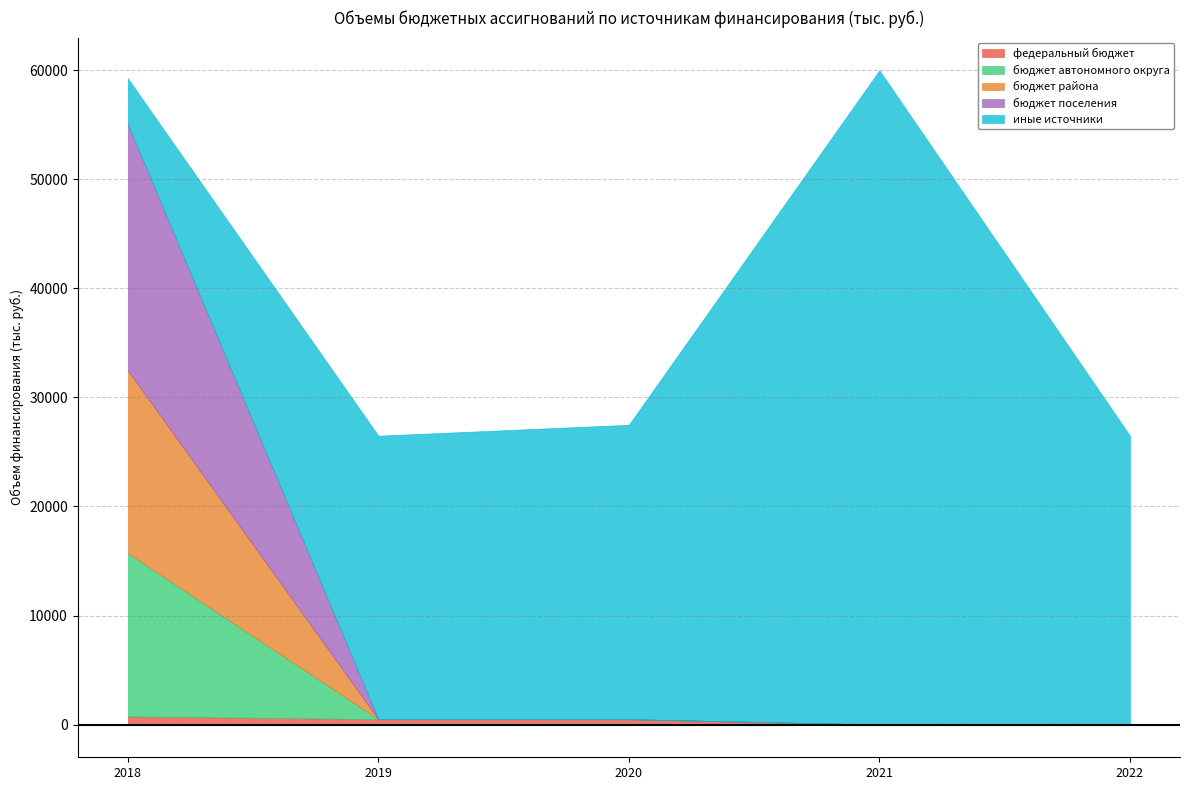

True or false: бюджет автономного округа has more than 2 interior local peaks.

False